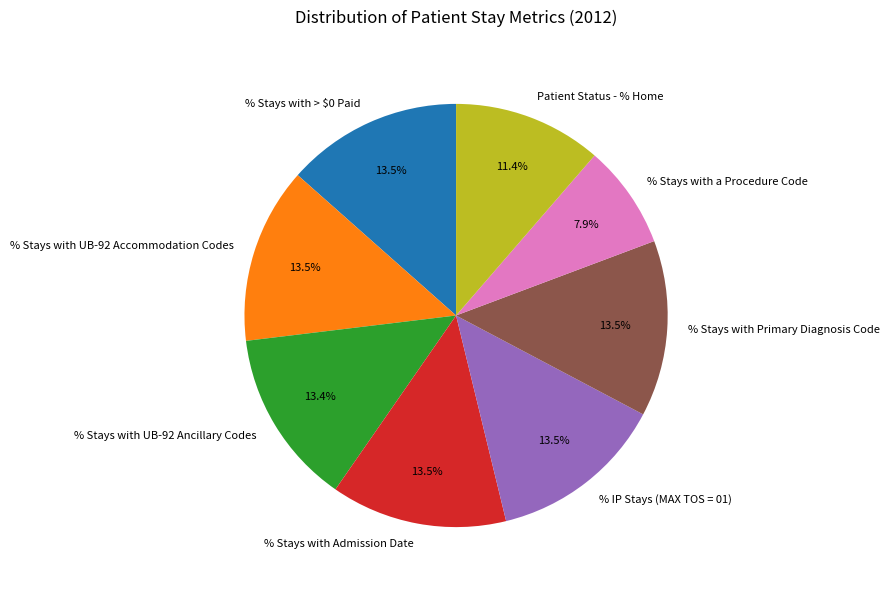

What percentage do % Stays with UB-92 Accommodation Codes and % IP Stays (MAX TOS = 01) together represent?

26.9%